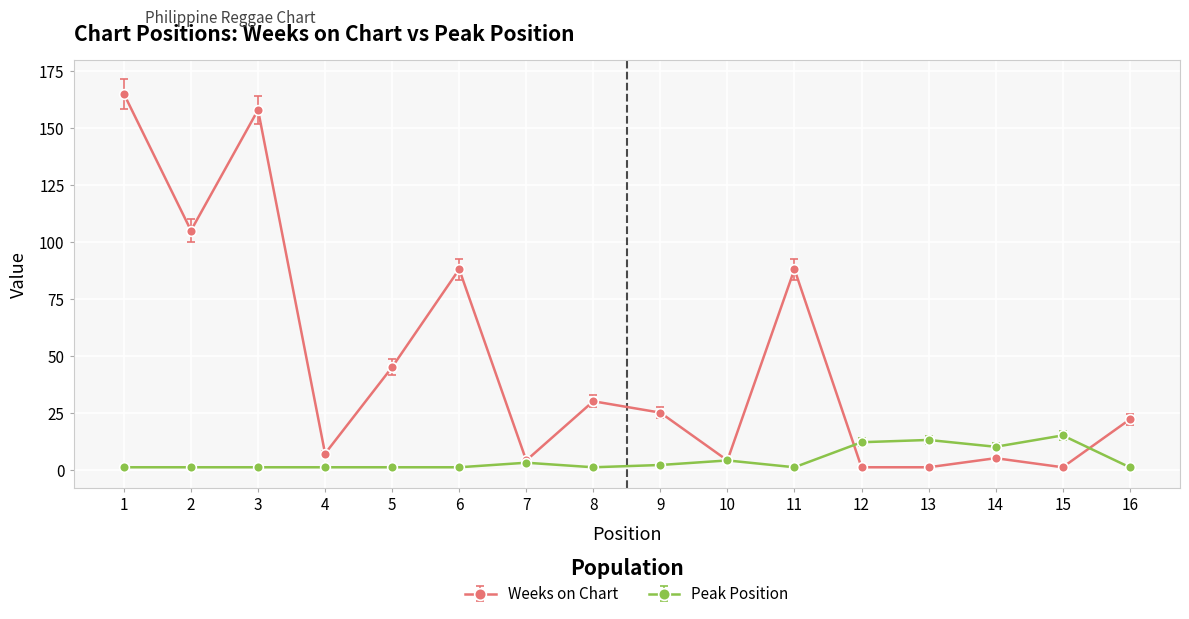

How many categories are shown in the chart?

16